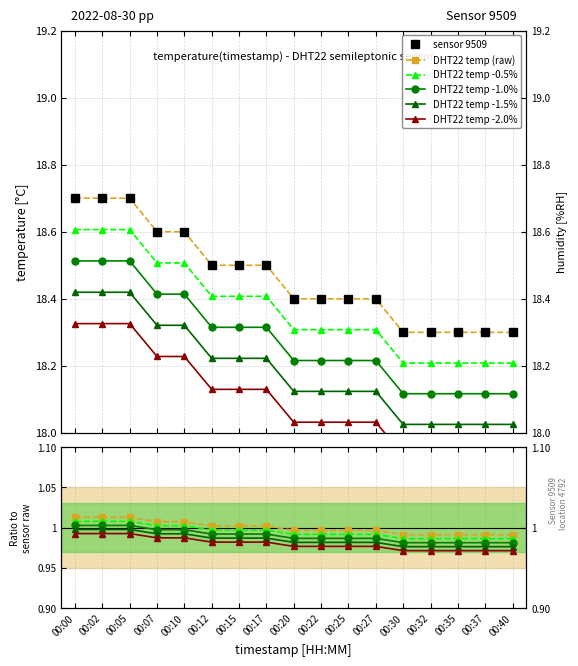

What is the greatest value displayed?

18.7